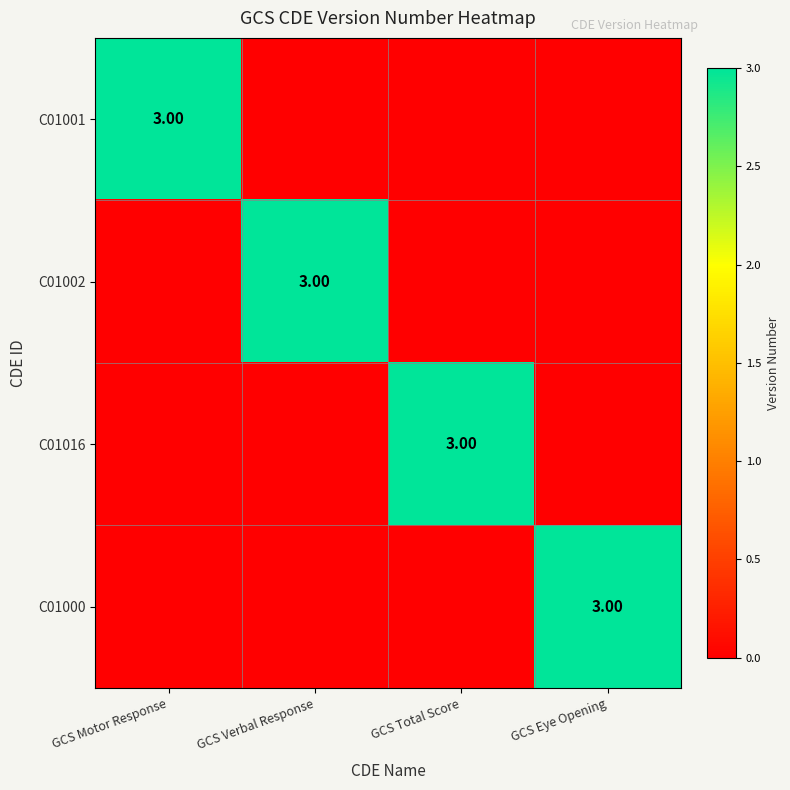

What is the total value across all series at GCS Eye Opening?

3